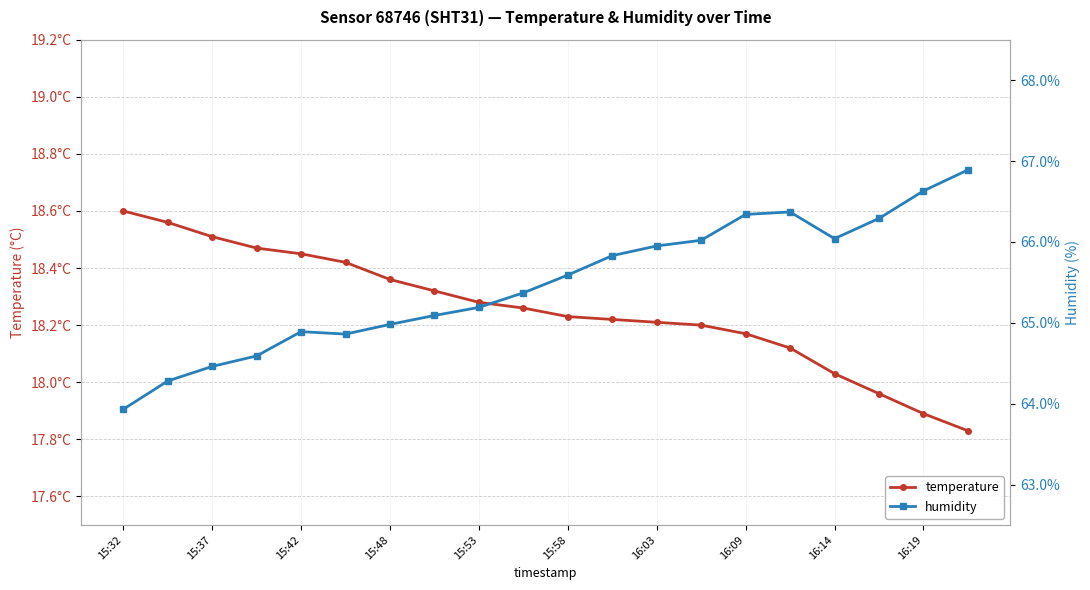

Reading left to right, extract all data points from this chart.

temperature: 18.6	18.6	18.5	18.5	18.4	18.4	18.4	18.3	18.3	18.3	18.2	18.2	18.2	18.2	18.2	18.1	18.0	18.0	17.9	17.8
humidity: 63.9	64.3	64.5	64.6	64.9	64.9	65.0	65.1	65.2	65.4	65.6	65.8	66.0	66.0	66.3	66.4	66.0	66.3	66.6	66.9